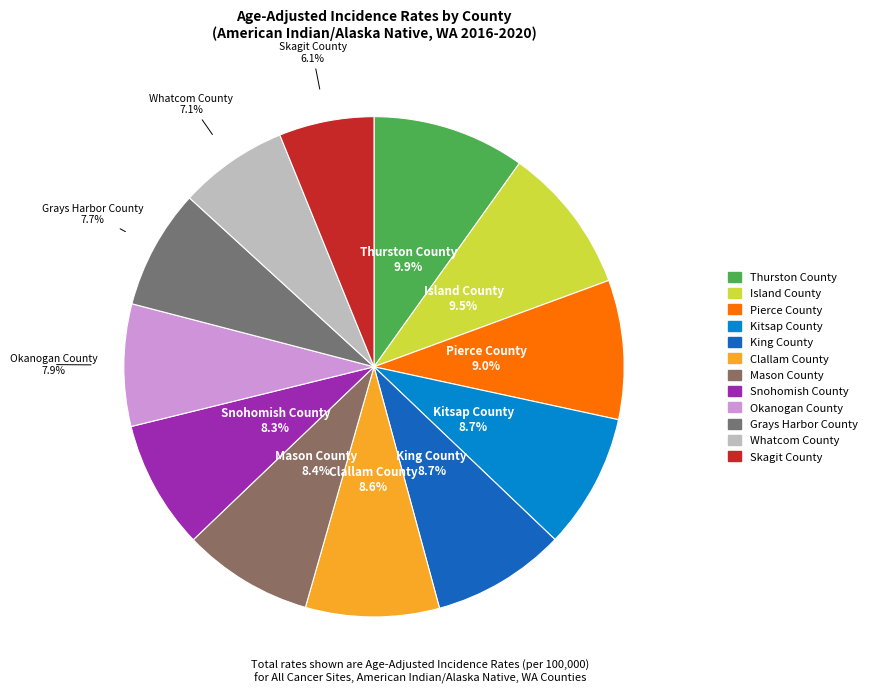

How many segments does this pie chart have?

12